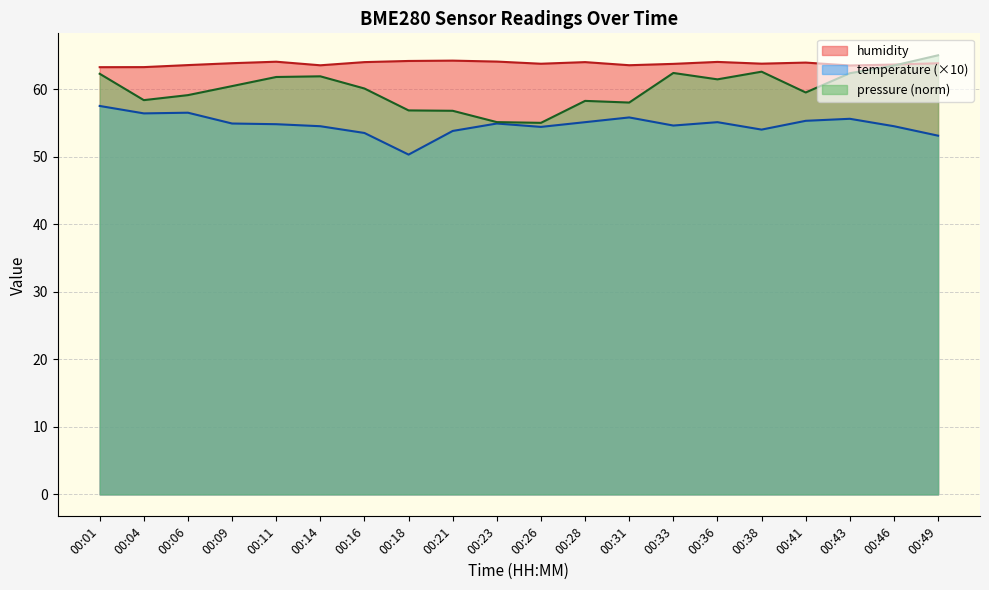

At which category is the sum across all series the highest?

00:01